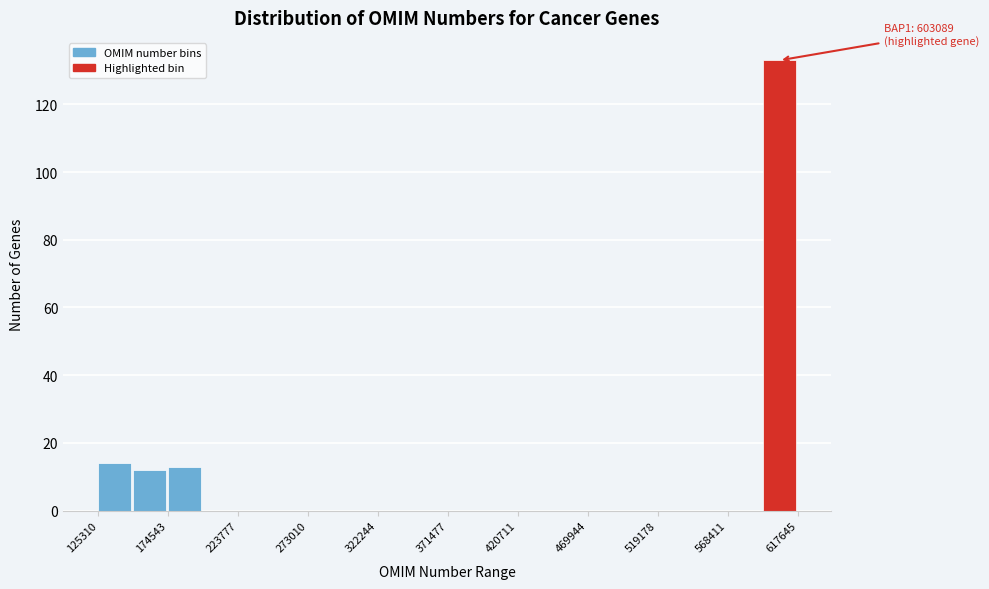

Which range on the x-axis has the tallest bar?

595000 to 620000